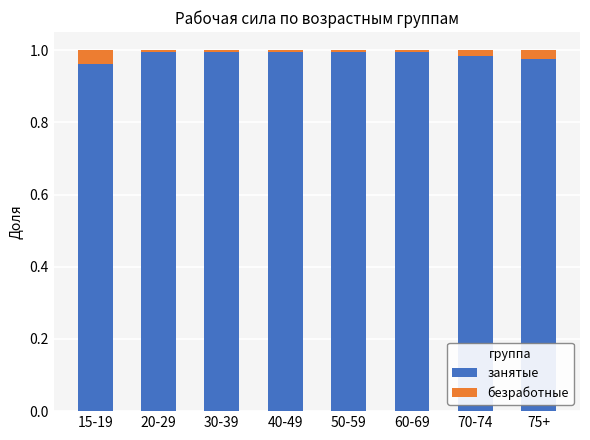

The занятые series shows 1.6 at 30-39. True or false?

False